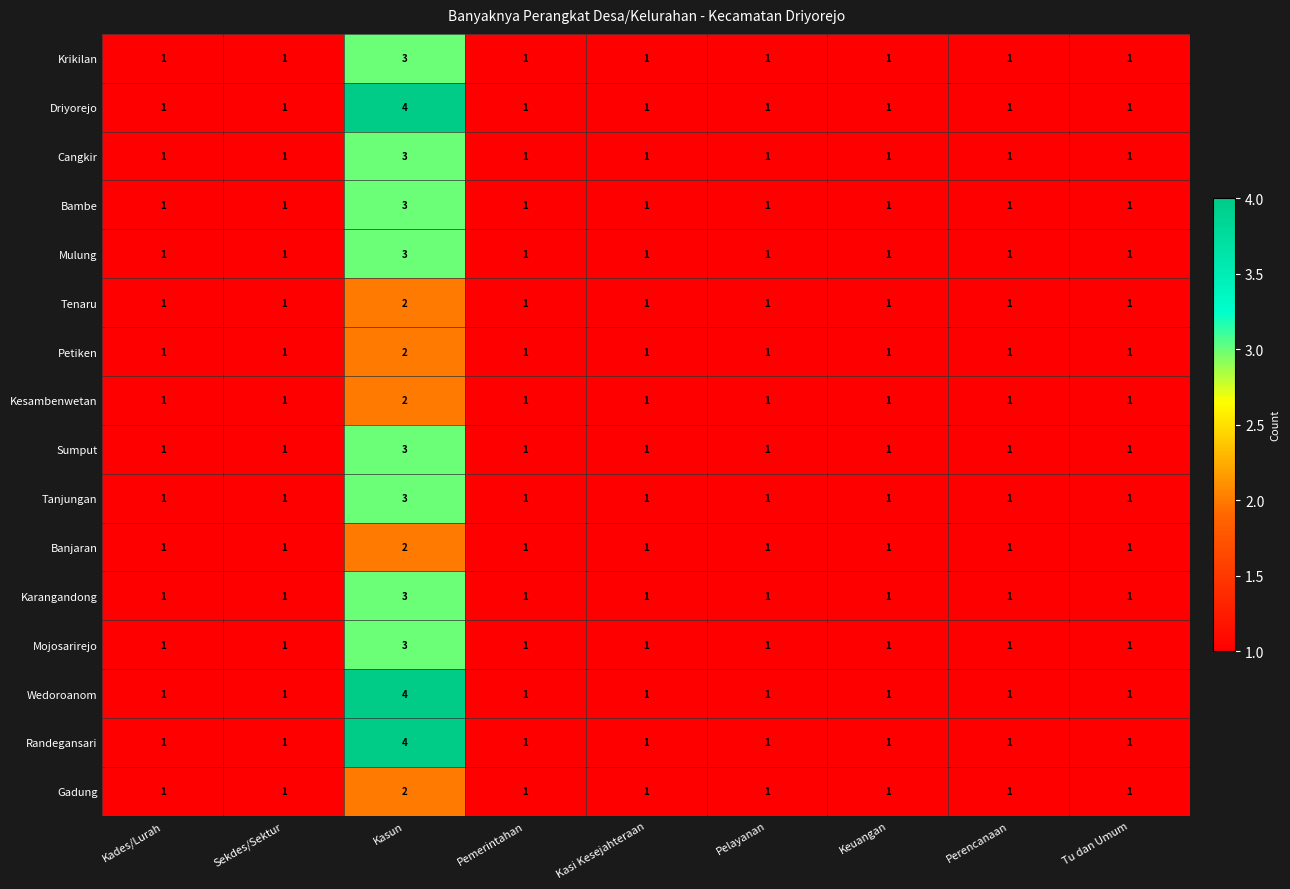

What is the total value across all series at Perencanaan?

16